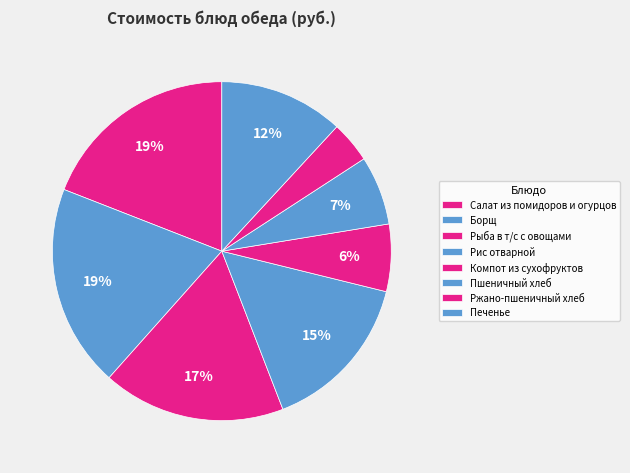

Which category has the smallest portion of the pie?

Ржано-пшеничный хлеб